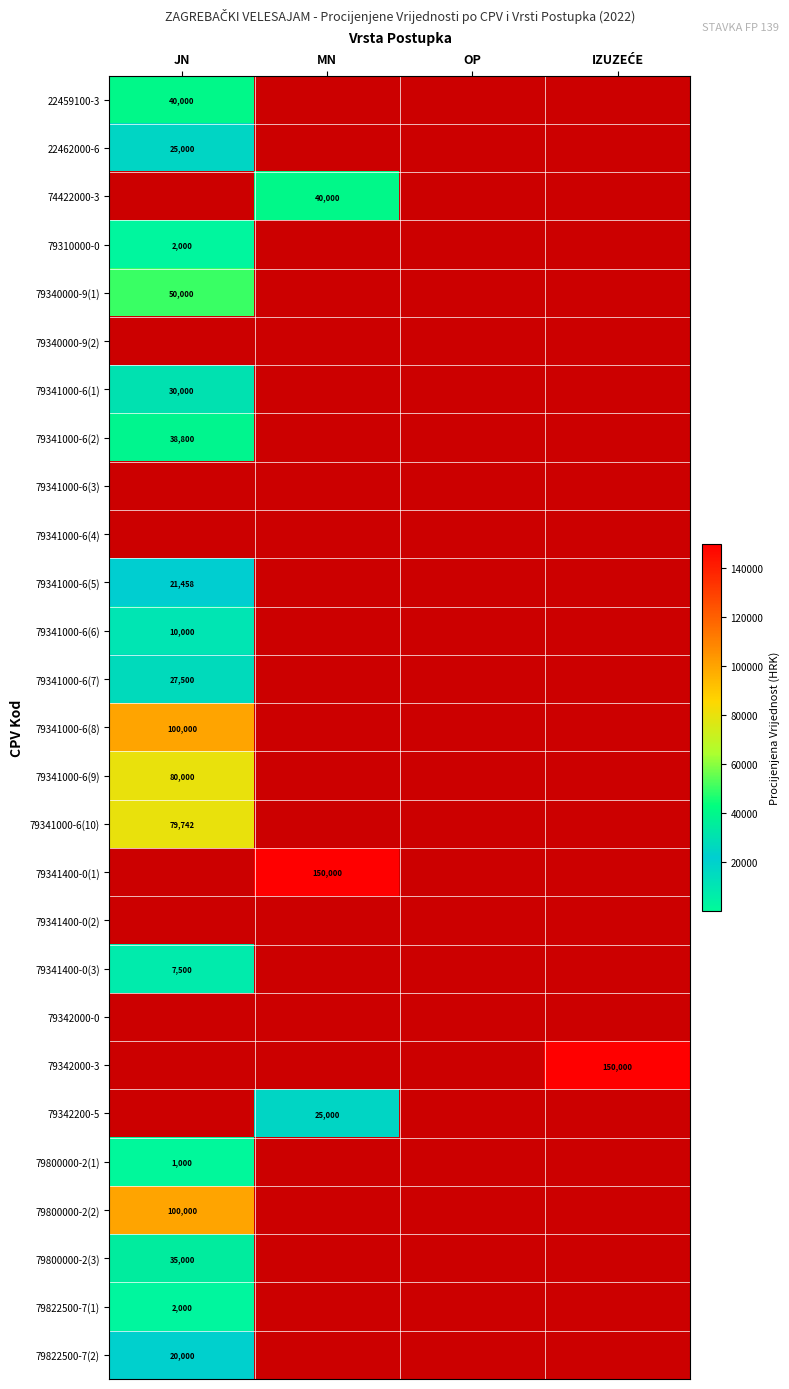

At JN, list the series in order from smallest to largest.

22462000-6, 74422000-3, 79800000-2(1), 79310000-0, 79822500-7(1), 79341000-6(7), 22459100-3, 79340000-9(1), 79340000-9(2), 79341000-6(1), 79341000-6(2), 79341000-6(3), 79341000-6(4), 79341400-0(3), 79341000-6(6), 79341000-6(5), 79341000-6(10), 79341000-6(9), 79341000-6(8), 79341400-0(1), 79341400-0(2), 79342000-0, 79342000-3, 79342200-5, 79822500-7(2), 79800000-2(3), 79800000-2(2)